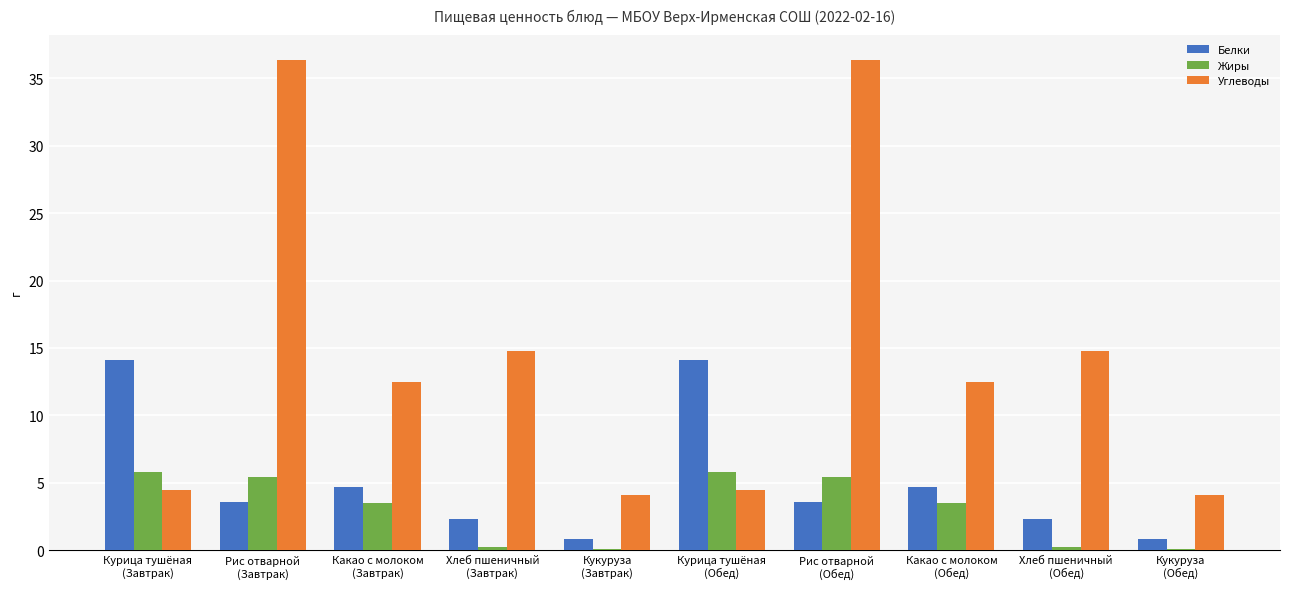

What are all the series names shown in the legend?

Белки, Жиры, Углеводы